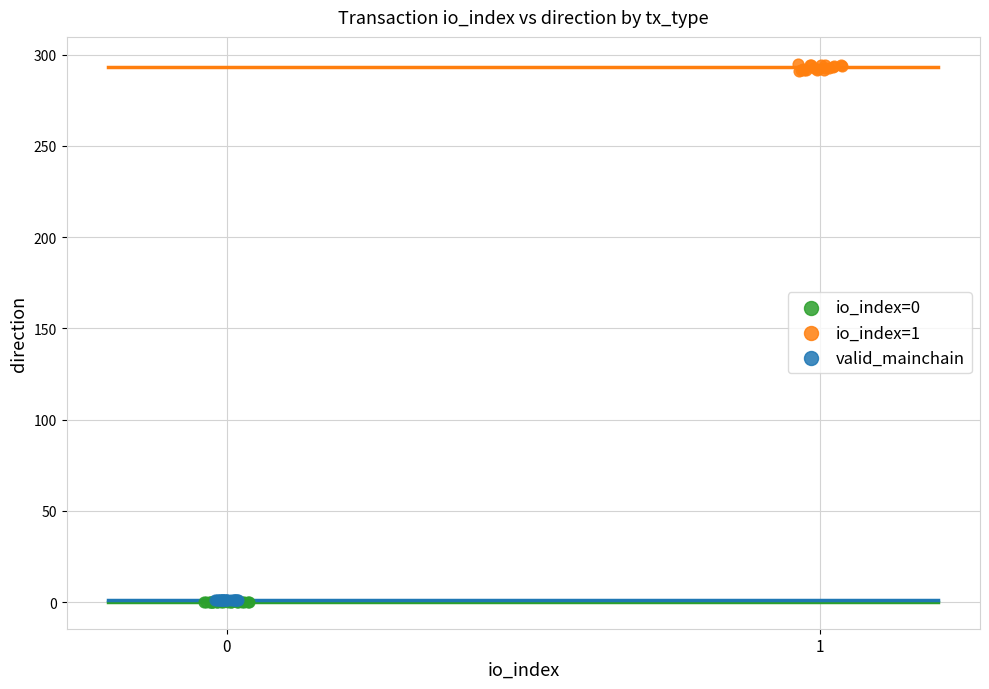

What are all the series names shown in the legend?

io_index=0, io_index=1, valid_mainchain